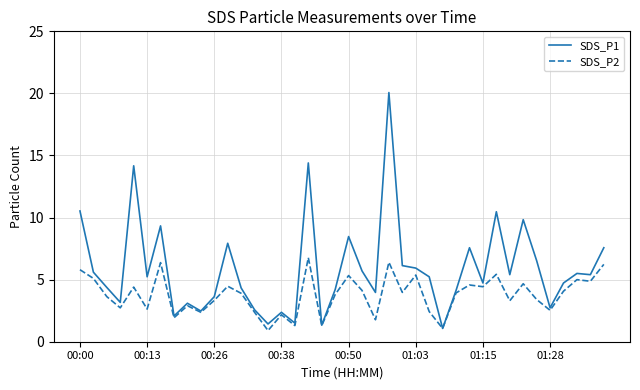

What is the minimum value shown in the chart?

0.9